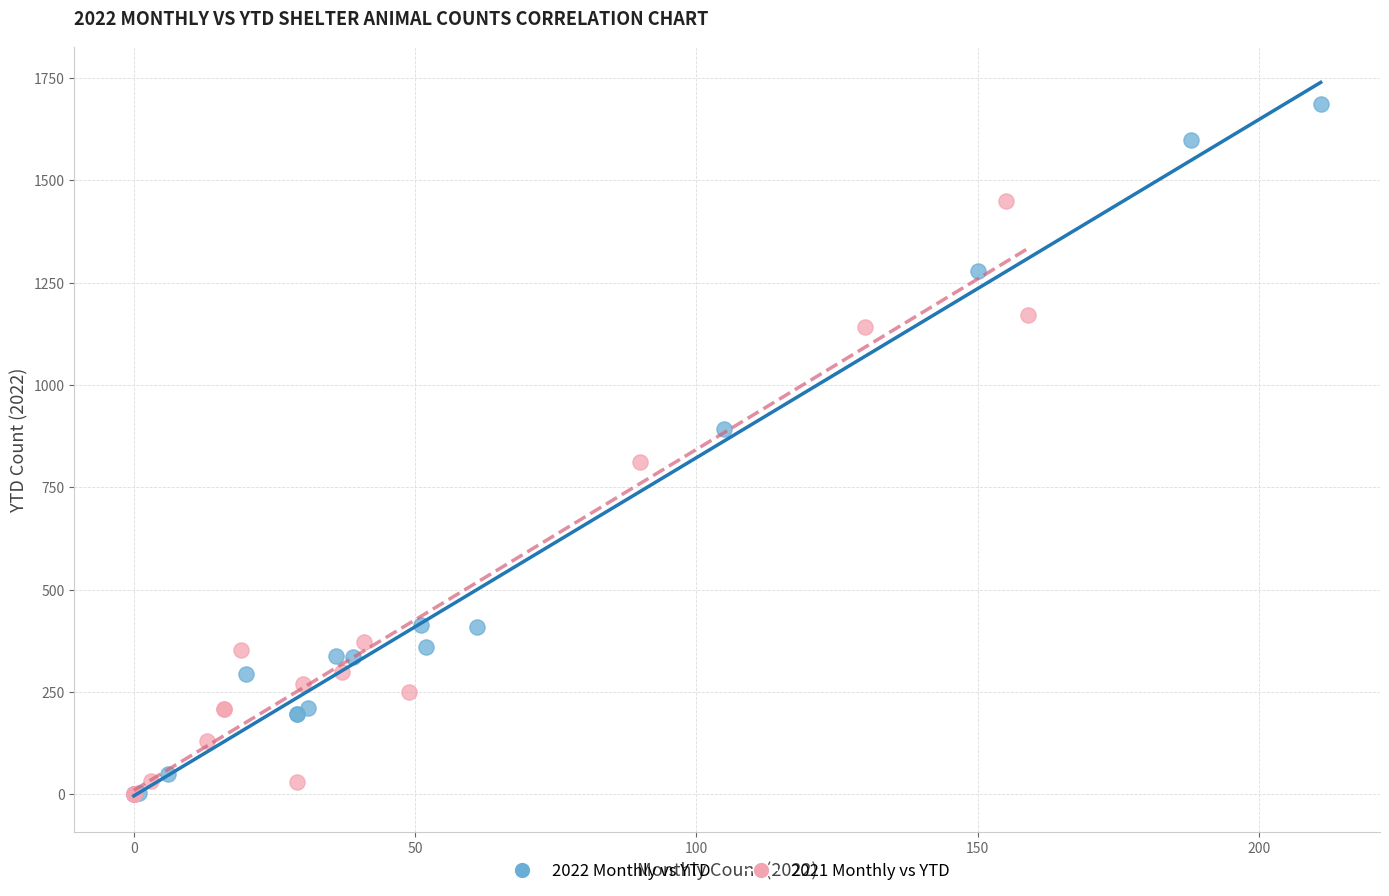

What are all the series names shown in the legend?

2022 Monthly vs YTD, 2021 Monthly vs YTD